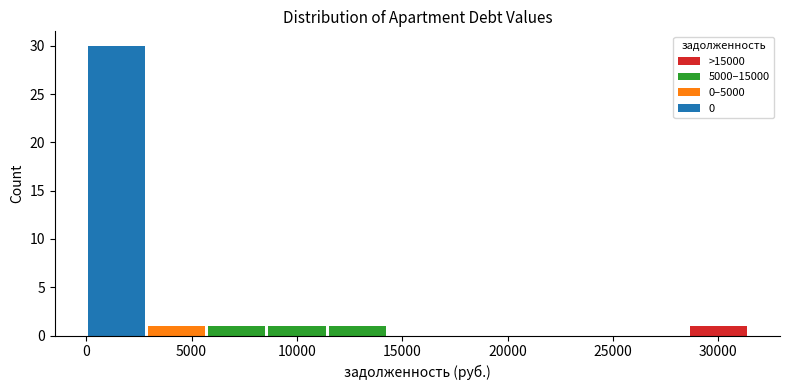

What is the total height of the stacked bar covering 5500 to 8500 on the x-axis? Neither the bar edges nor the heights are printed on the chart, so give them approximately, as read against the axes.

1